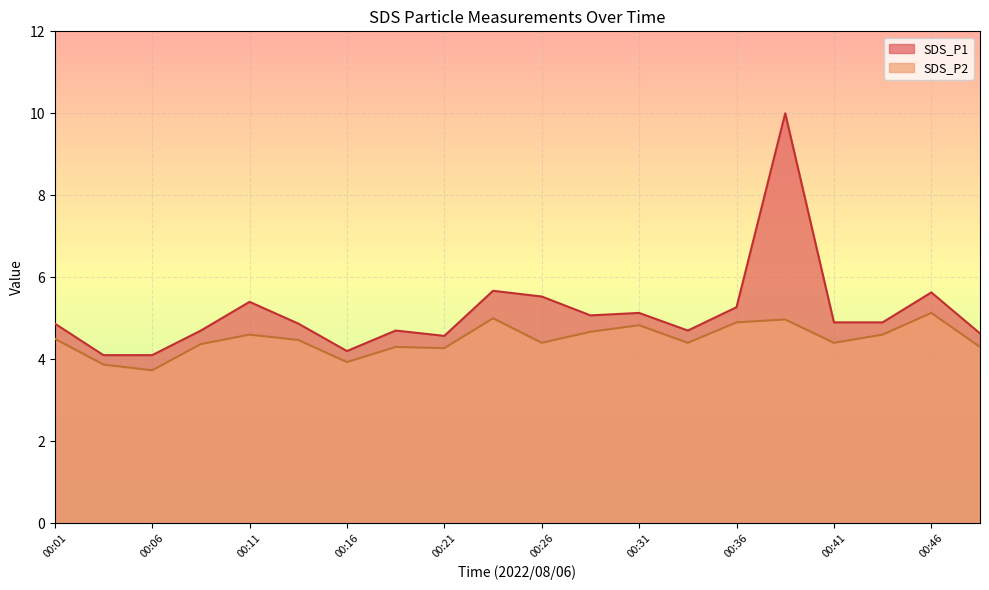

What are all the series names shown in the legend?

SDS_P1, SDS_P2